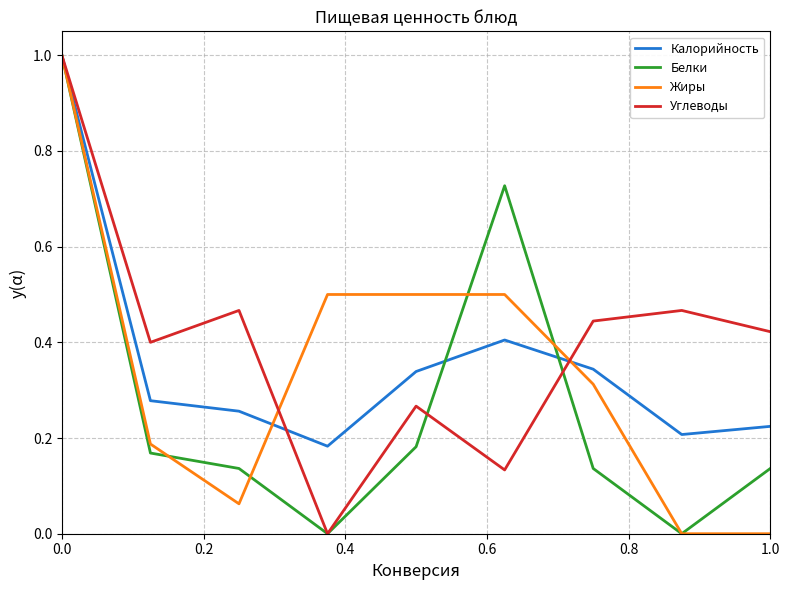

Rank the series by their average value, from lowest to highest.

Белки, Жиры, Калорийность, Углеводы